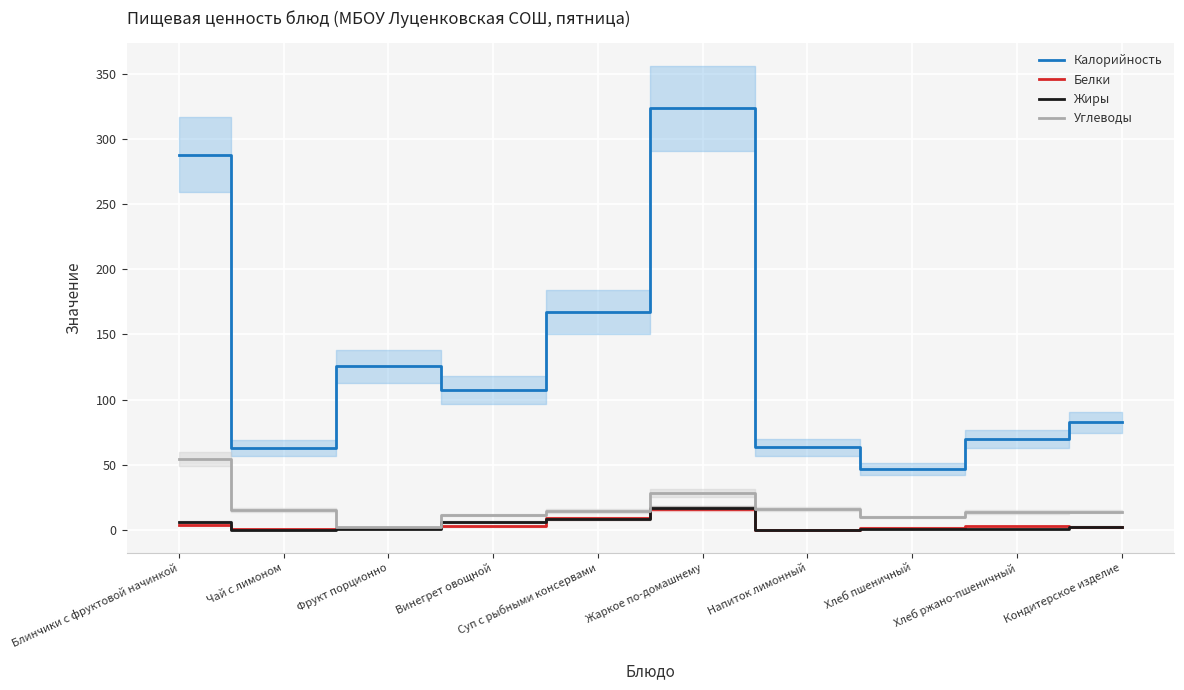

Which has a higher value, Хлеб пшеничный or Чай с лимоном?

Чай с лимоном